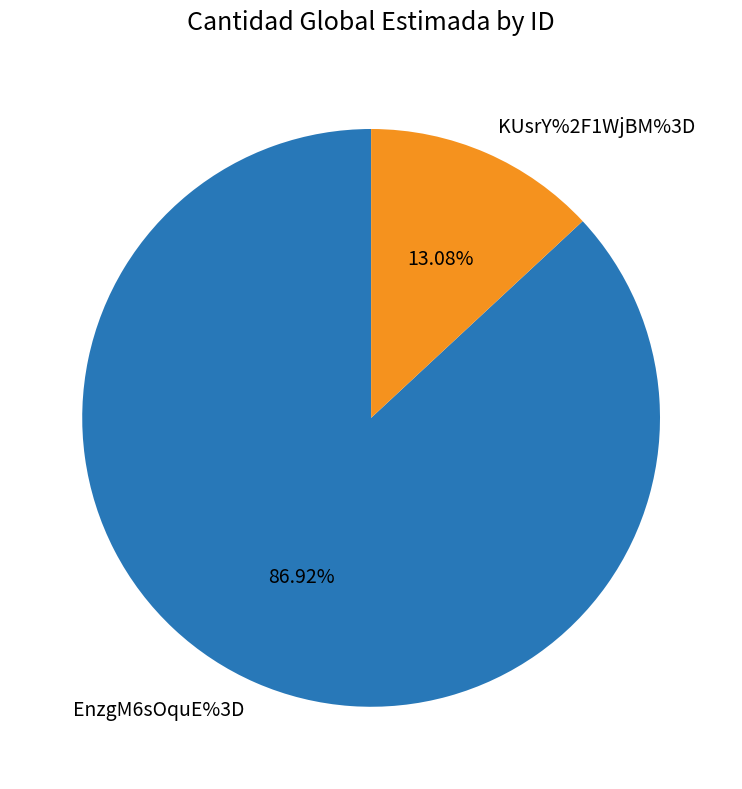

How many segments does this pie chart have?

2